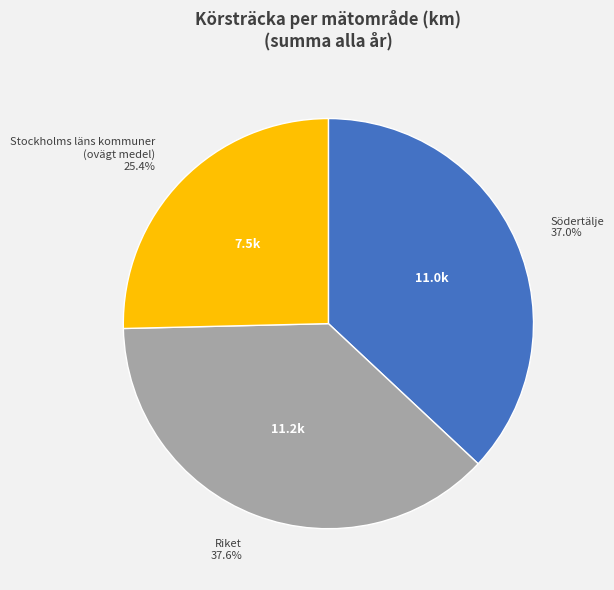

Is Stockholms läns kommuner (ovägt medel) the majority of the pie?

No